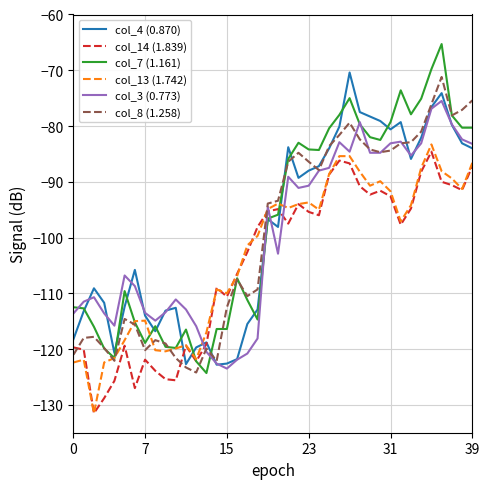

How many times do col_3 (0.773) and col_14 (1.839) cross each other?

4